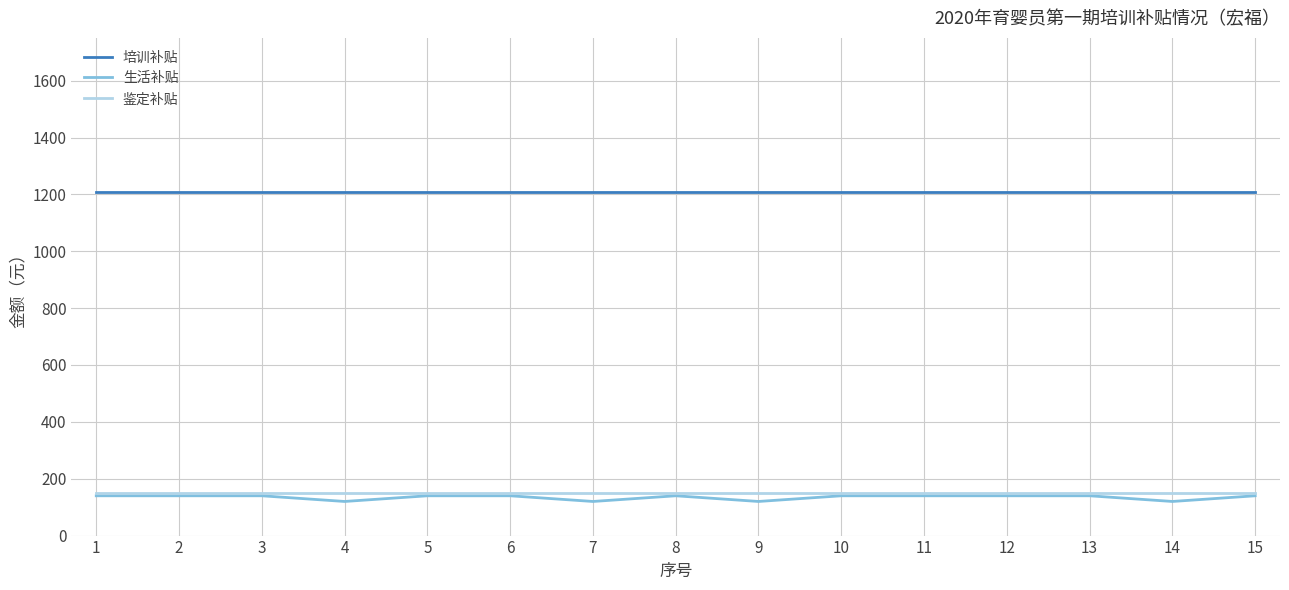

True or false: 培训补贴 and 生活补贴 cross at least once.

False